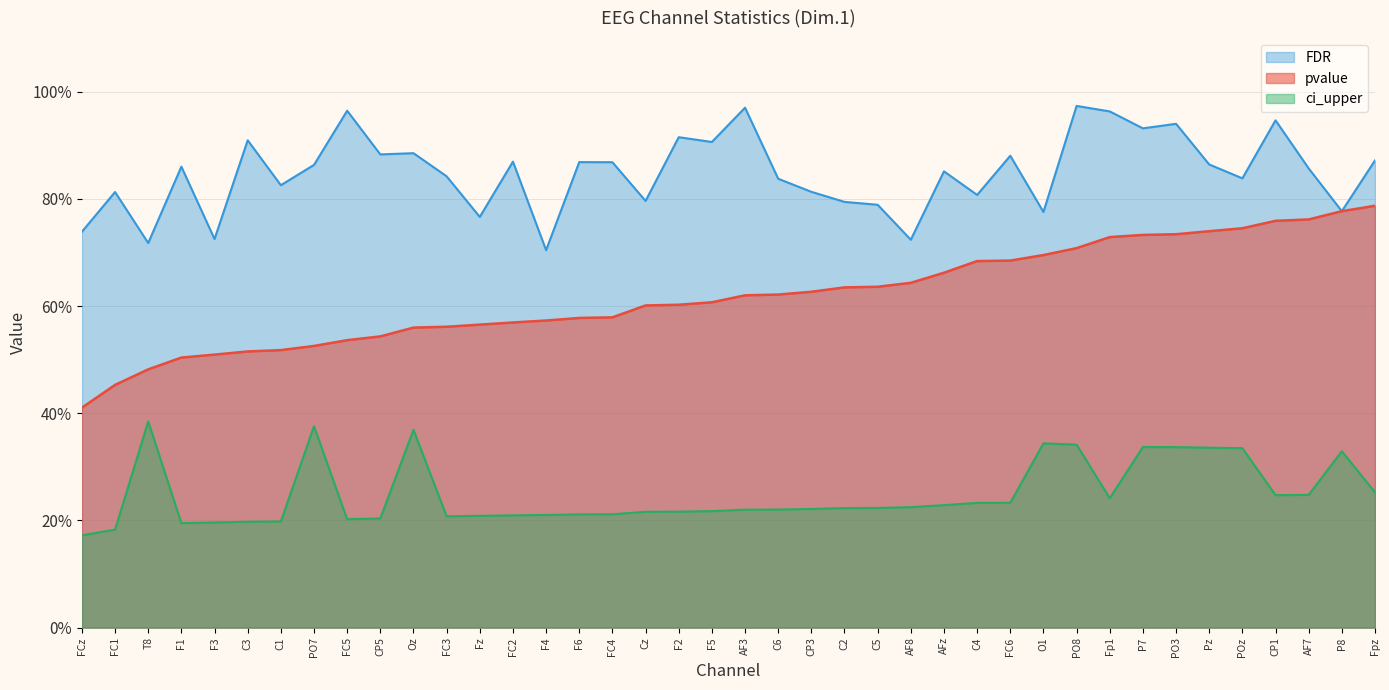

Which series has the largest range (max minus min)?

pvalue